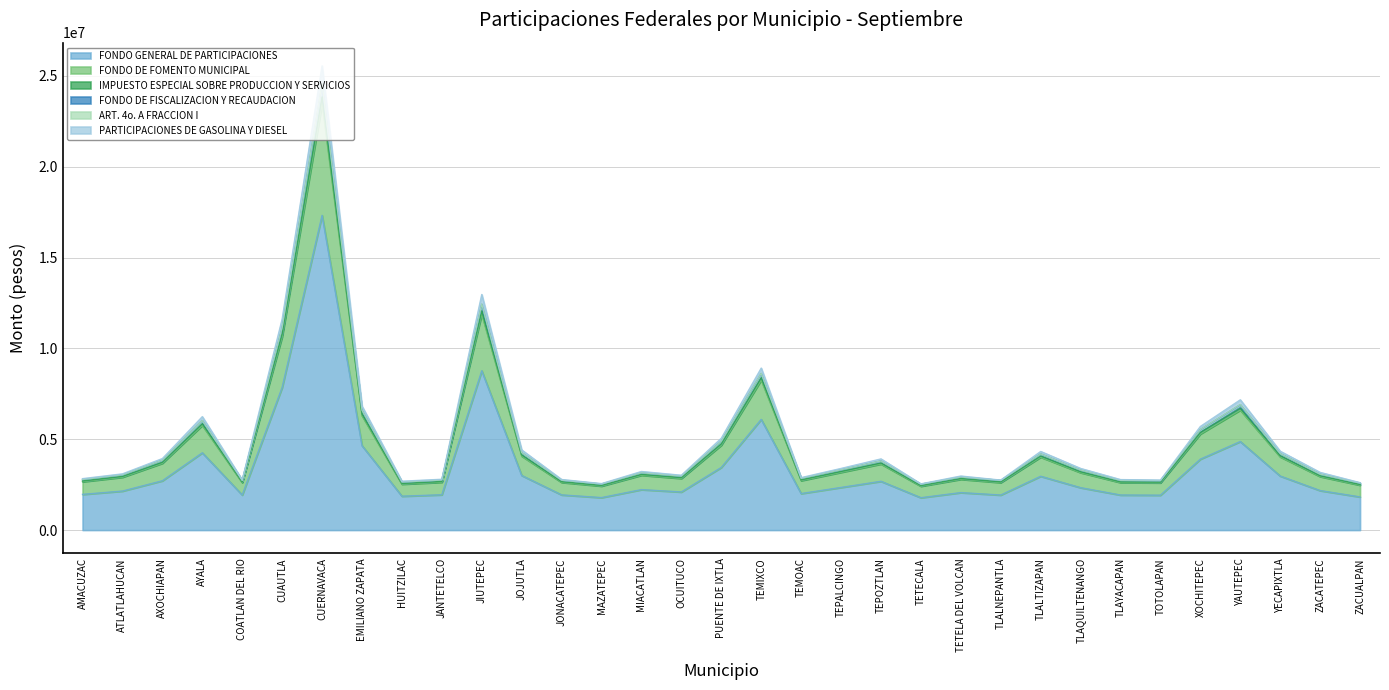

At which category is the sum across all series the highest?

CUERNAVACA